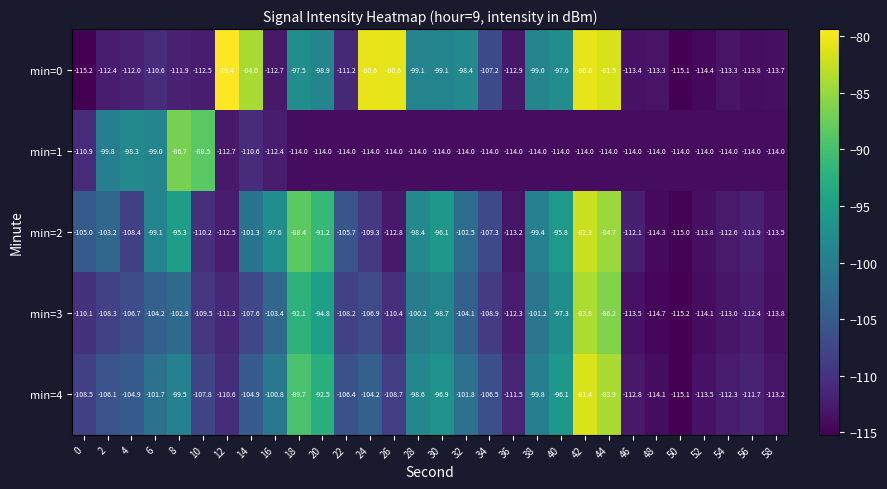

Where is min=4 nearest to the value -98?

28